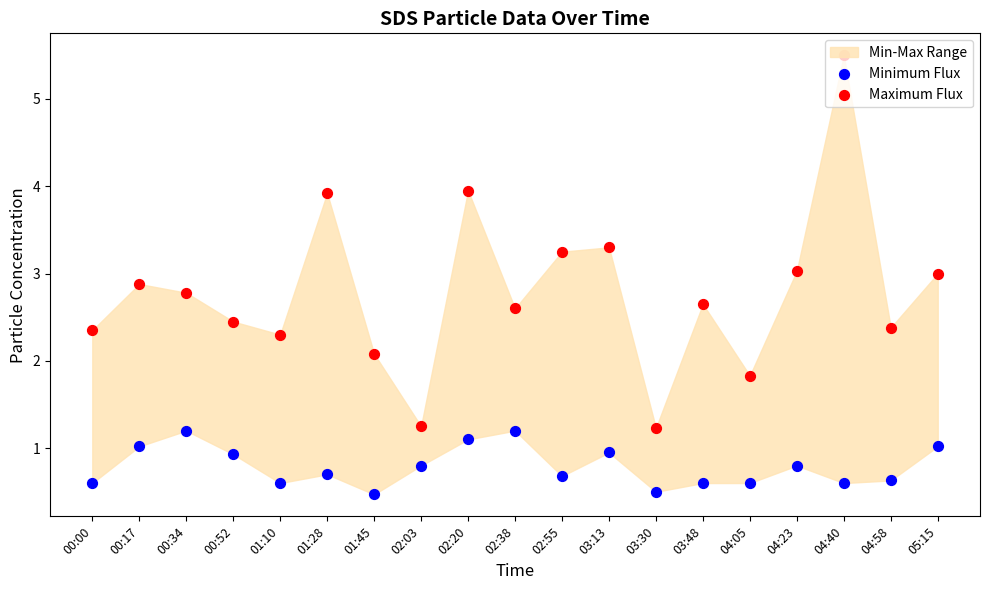

Which series has the widest spread of Y values?

Maximum Flux